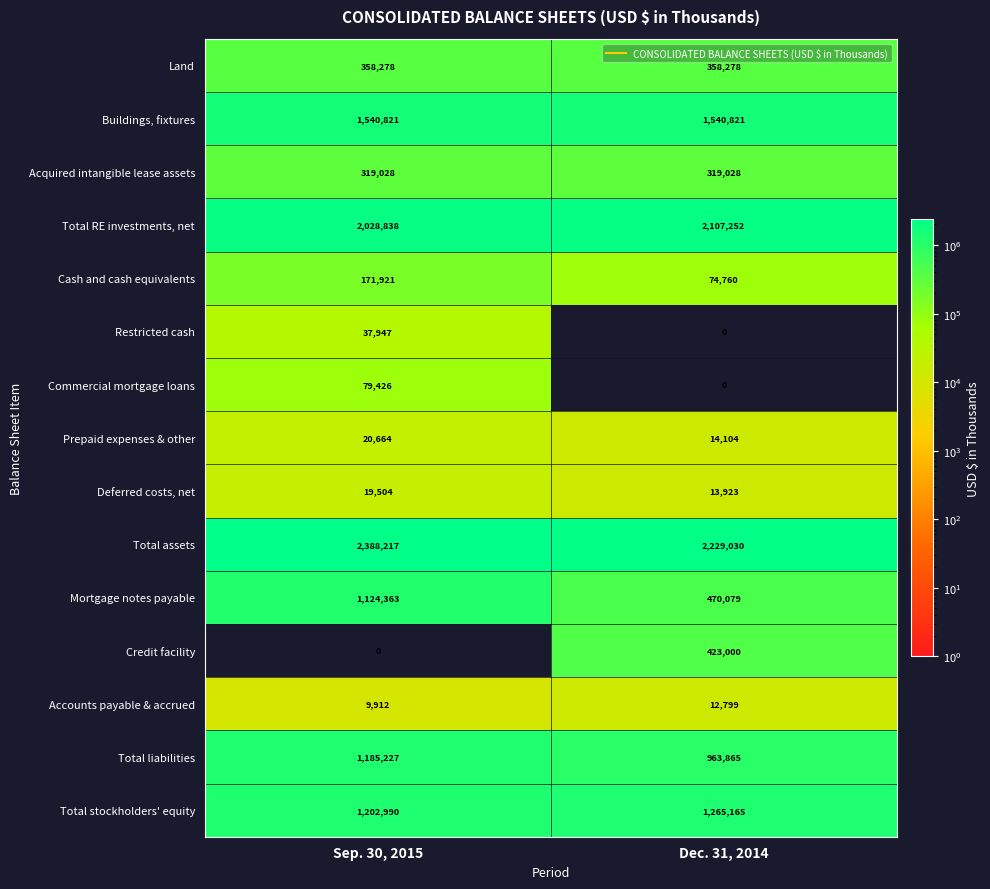

At which category is the sum across all series the highest?

Sep. 30, 2015